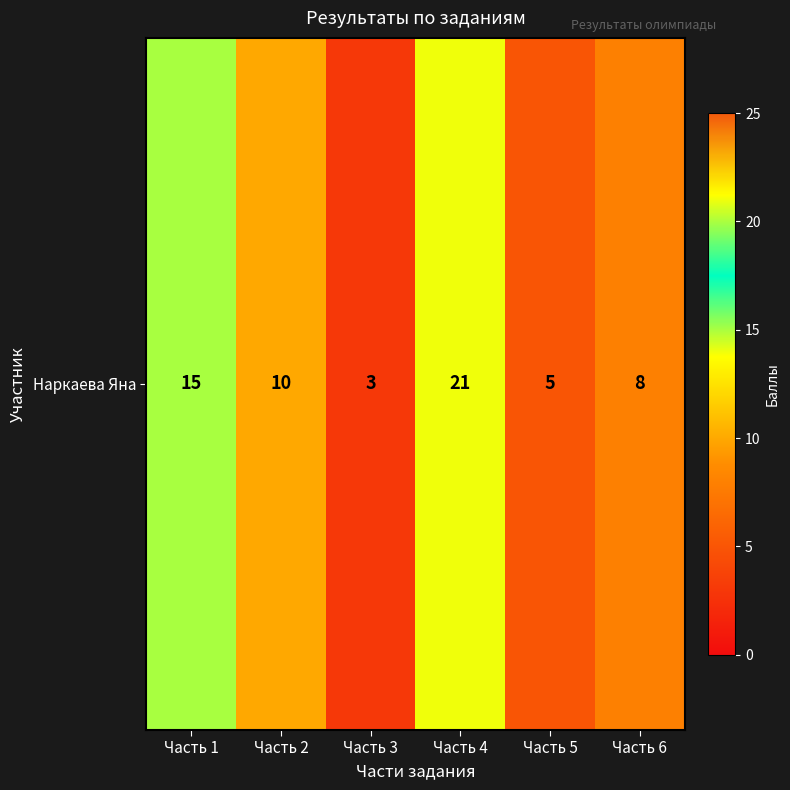

Approximately how many times larger is the value at Часть 1 compared to Часть 5?

3.0